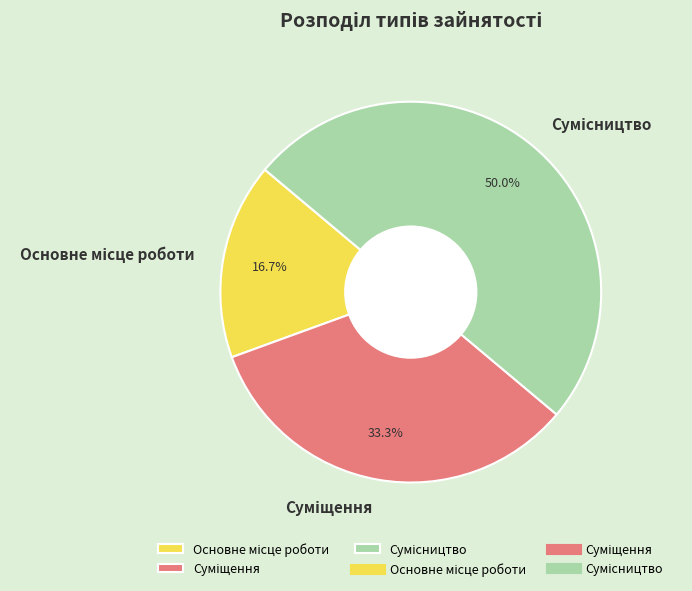

How many slices are in this pie chart?

3